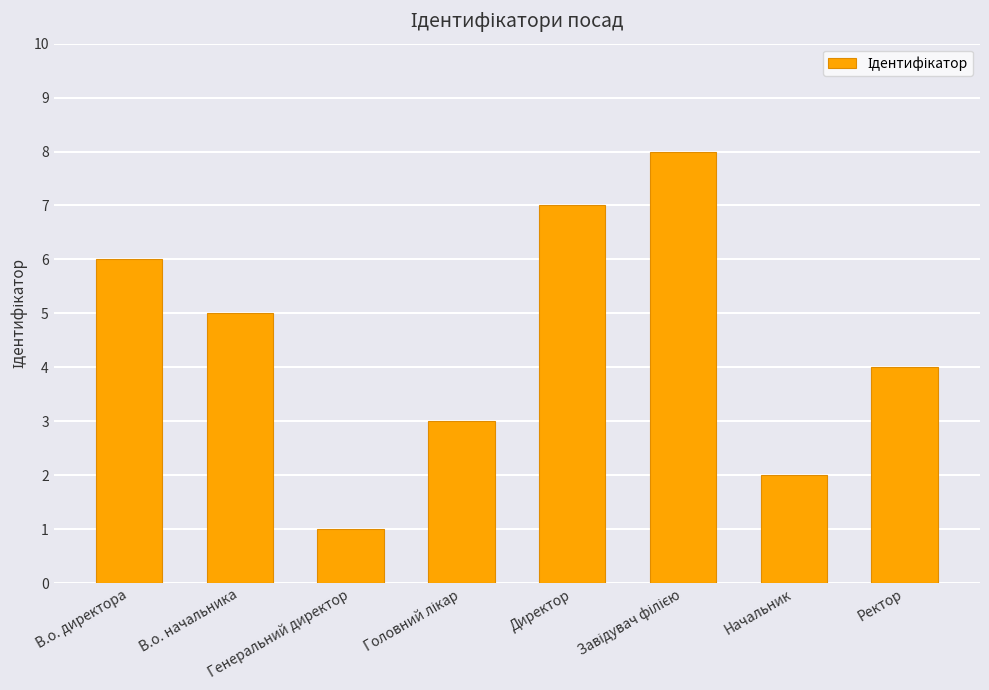

What position from the right is Генеральний директор?

6